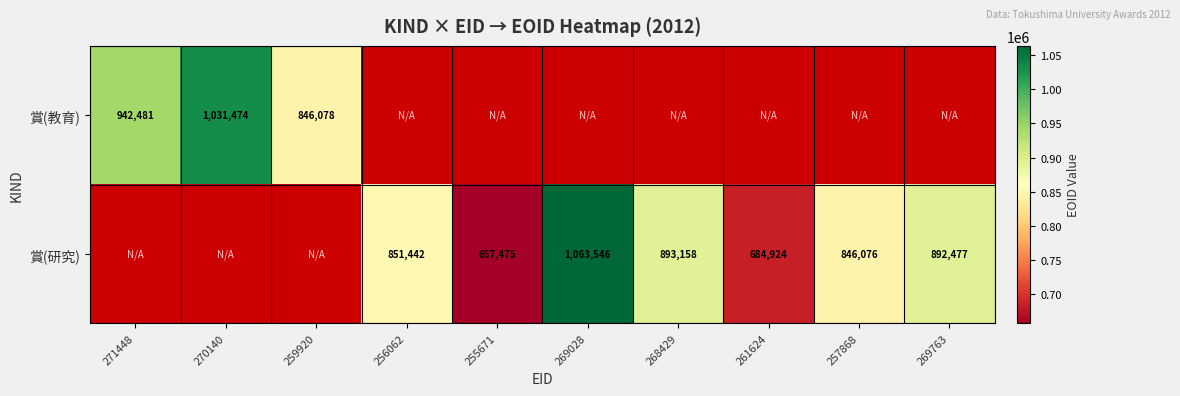

What is the maximum value shown in the chart?

1063546.0